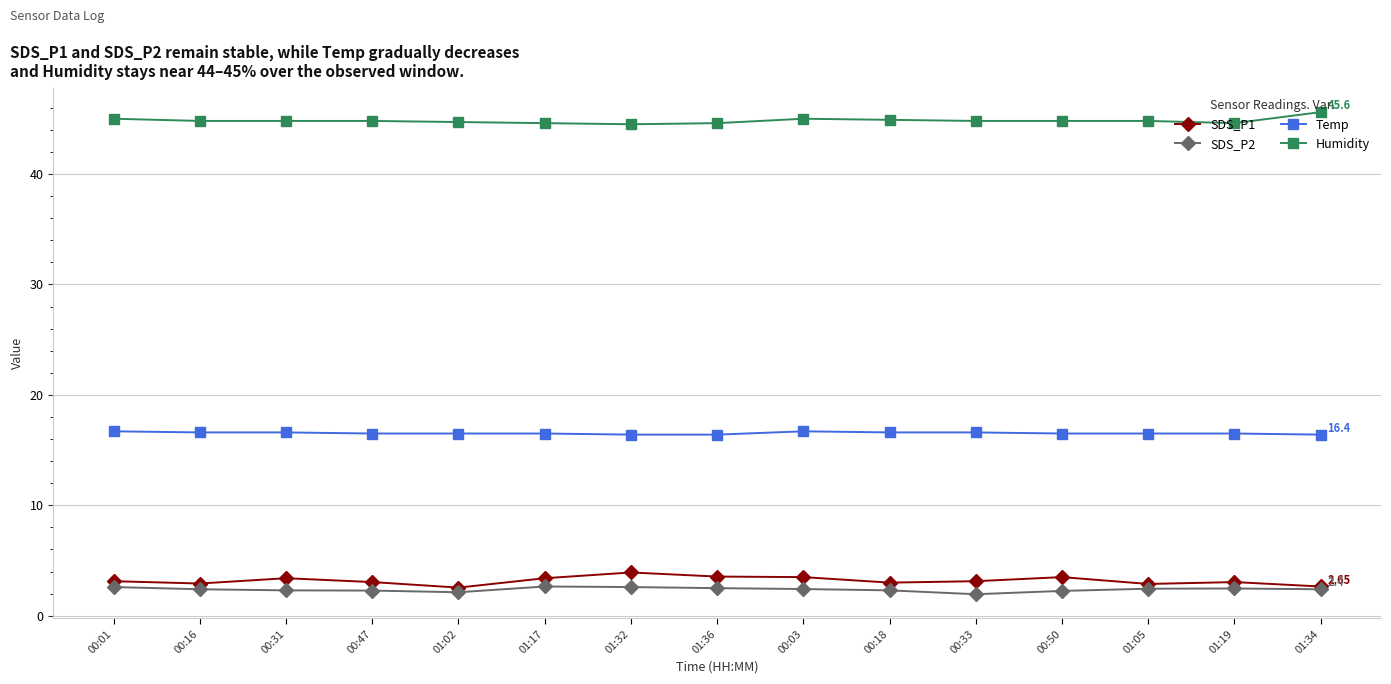

What is the label of the 4th point from the left?

00:47